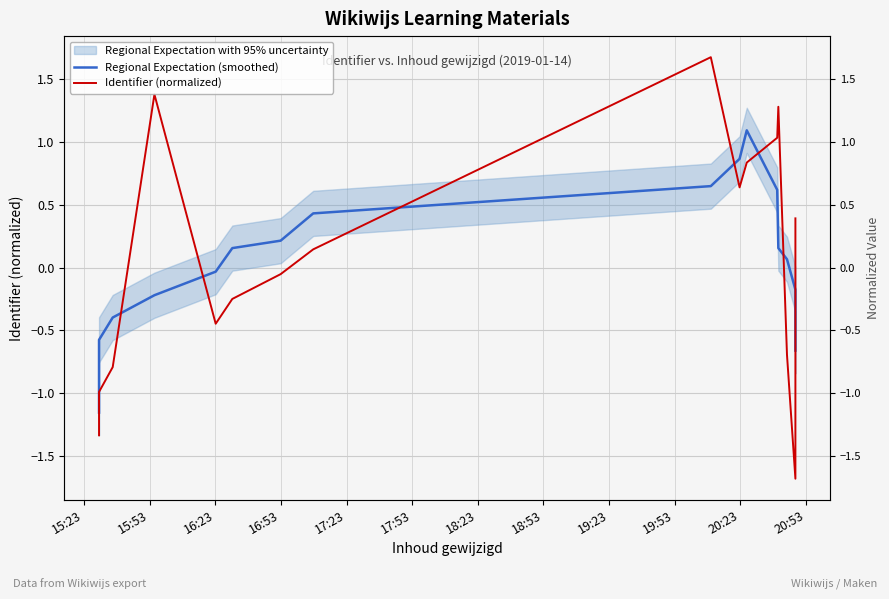

Between 17:23 and 20:23, which series saw the biggest shift?

Regional Expectation (smoothed)